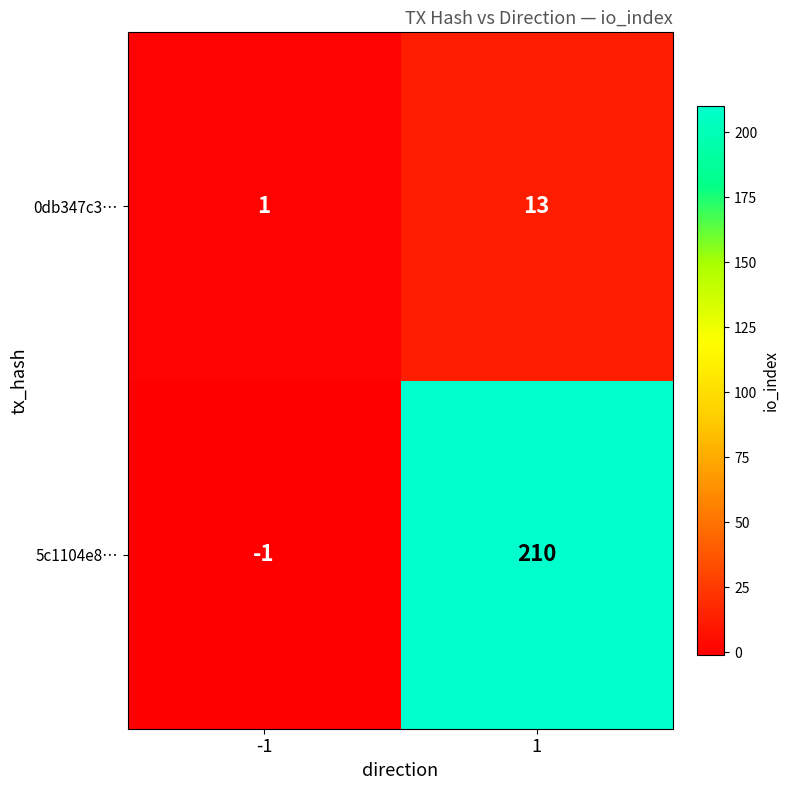

Reading left to right, list all the values displayed in this chart.

0db347c3…: 1	13
5c1104e8…: -1	210